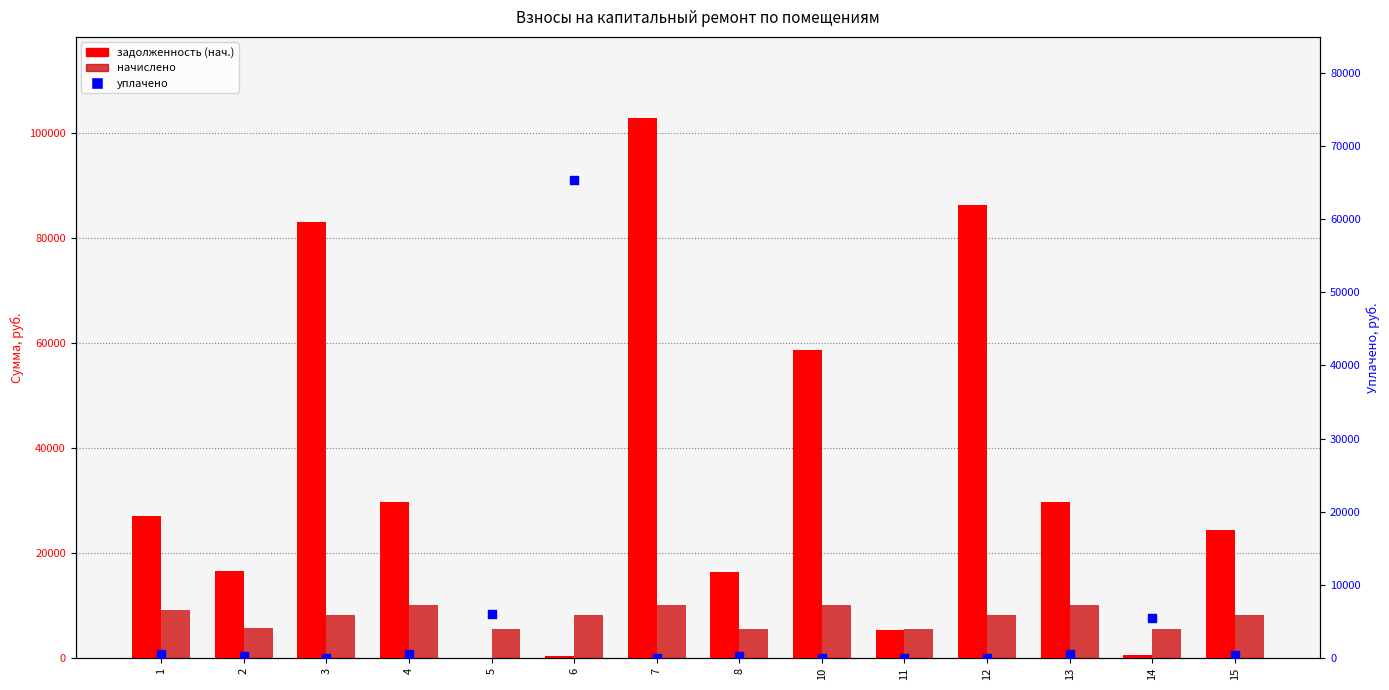

At which category is the sum across all series the highest?

7